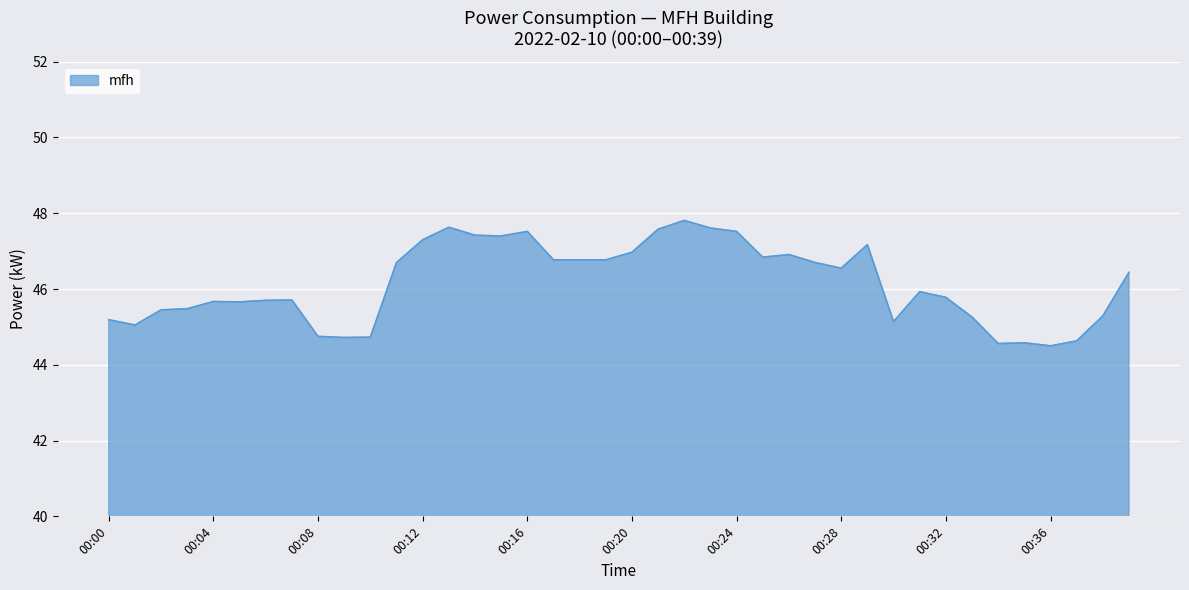

How many values are below 46?

20